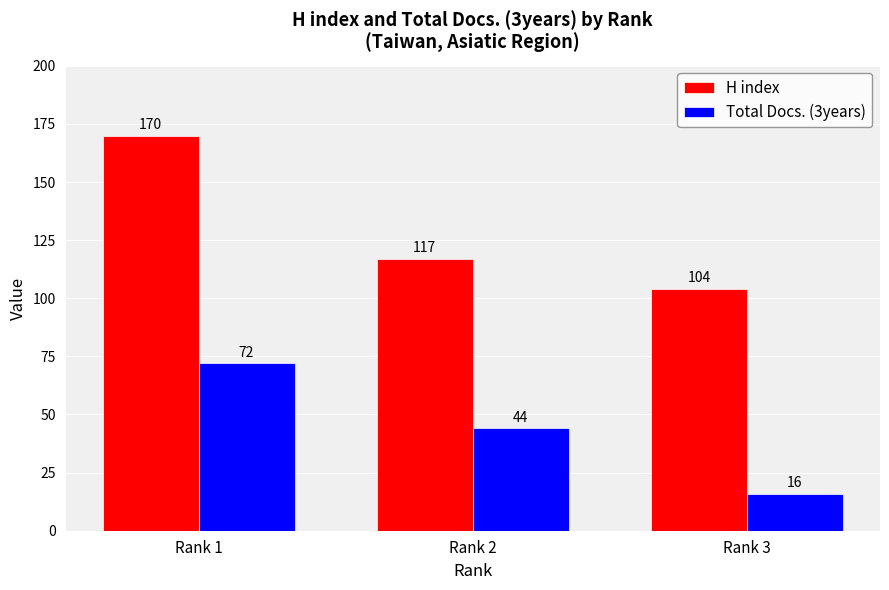

What is the highest value of the H index series?

170